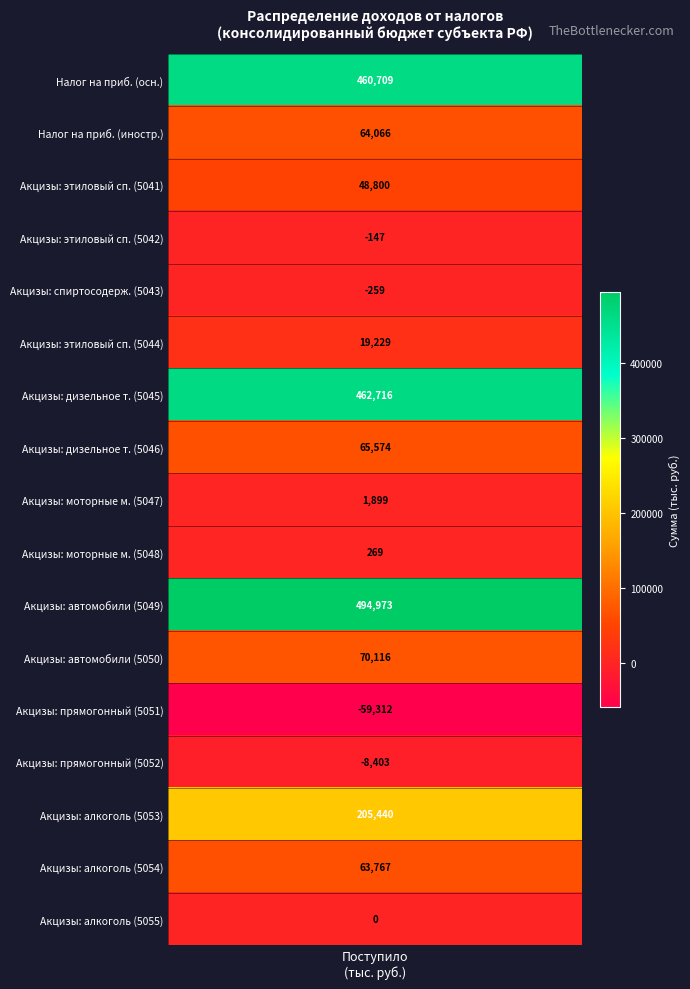

The value at 5049 is 728708. True or false?

False